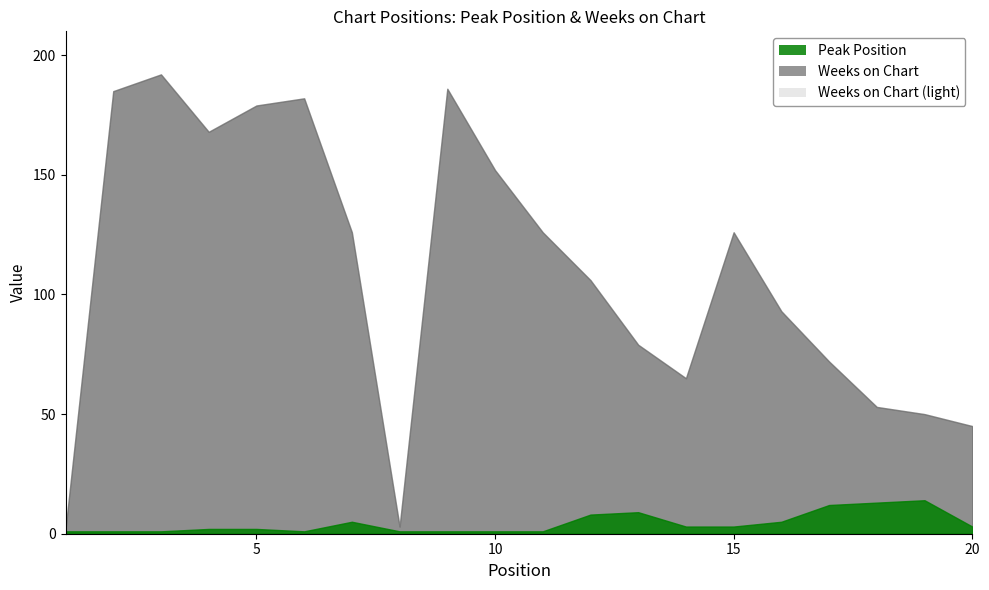

The Weeks on Chart series shows 126 at 15. True or false?

True